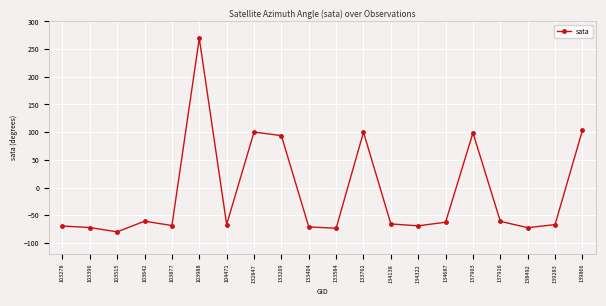

What is the change in value from 137916 to 138492?

-11.4